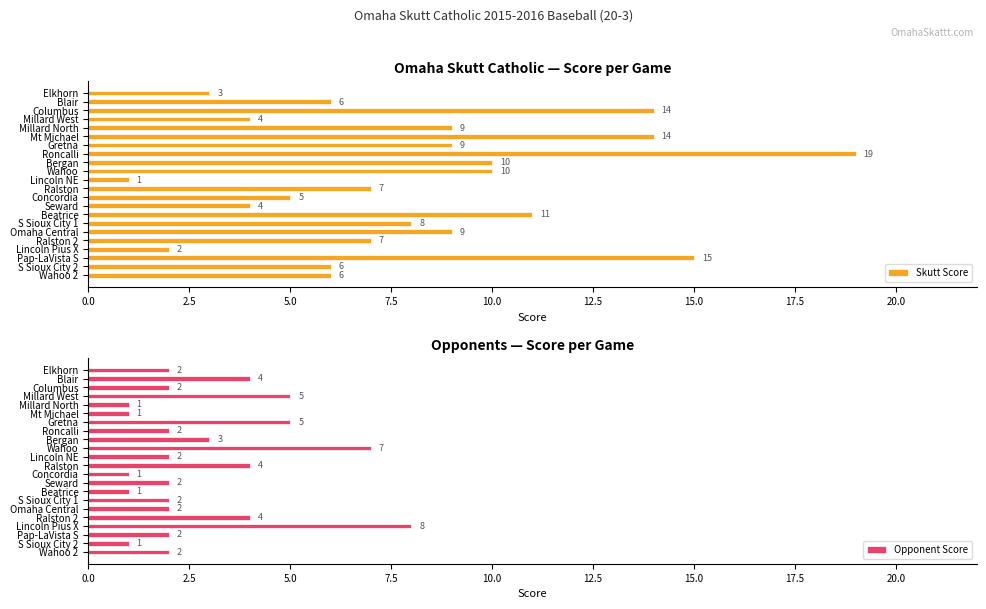

What is the sum of all Skutt Score values?

179